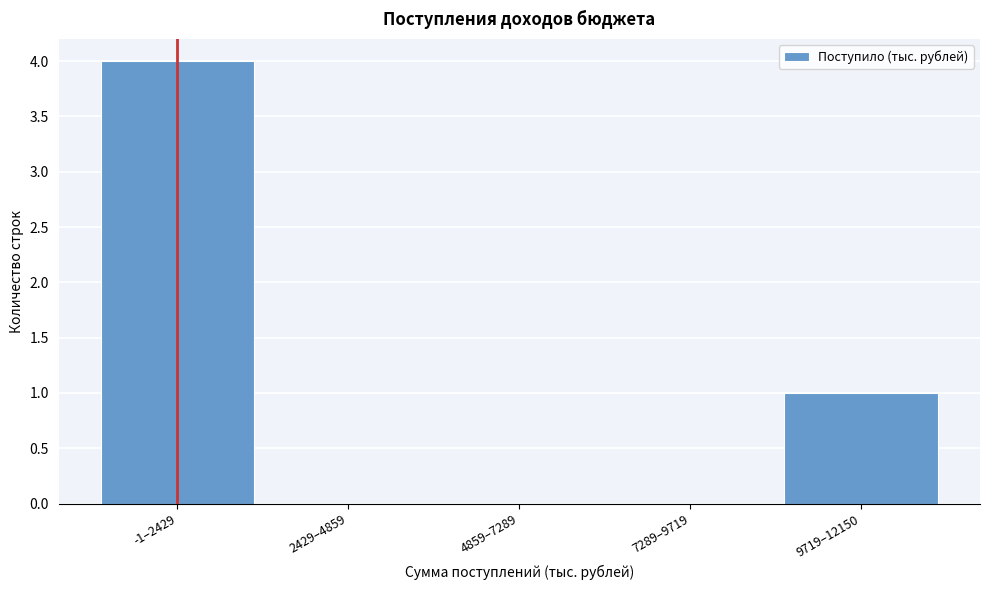

Reading left to right, transcribe all the data shown in this chart.

-1–2429=4	2429–4859=0	4859–7289=0	7289–9719=0	9719–12150=1